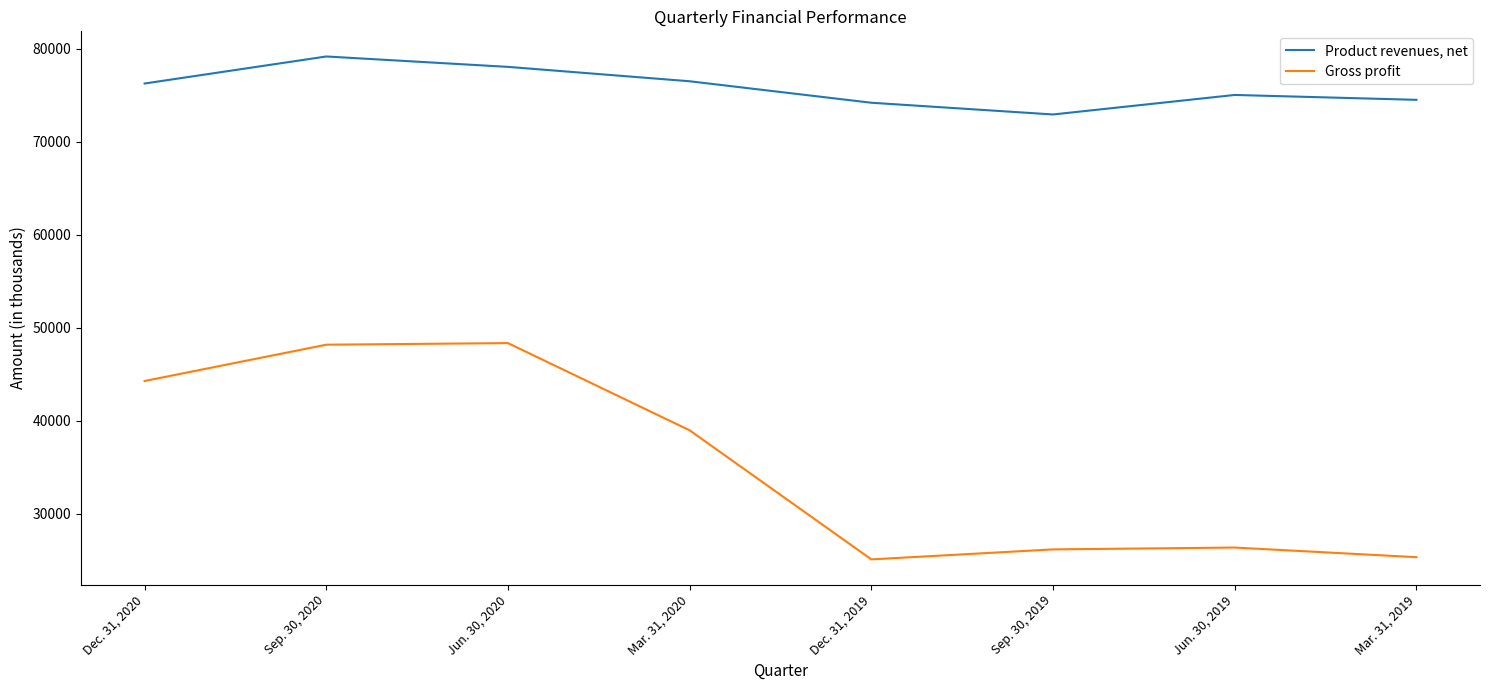

What is the highest value of the Gross profit series?

48364